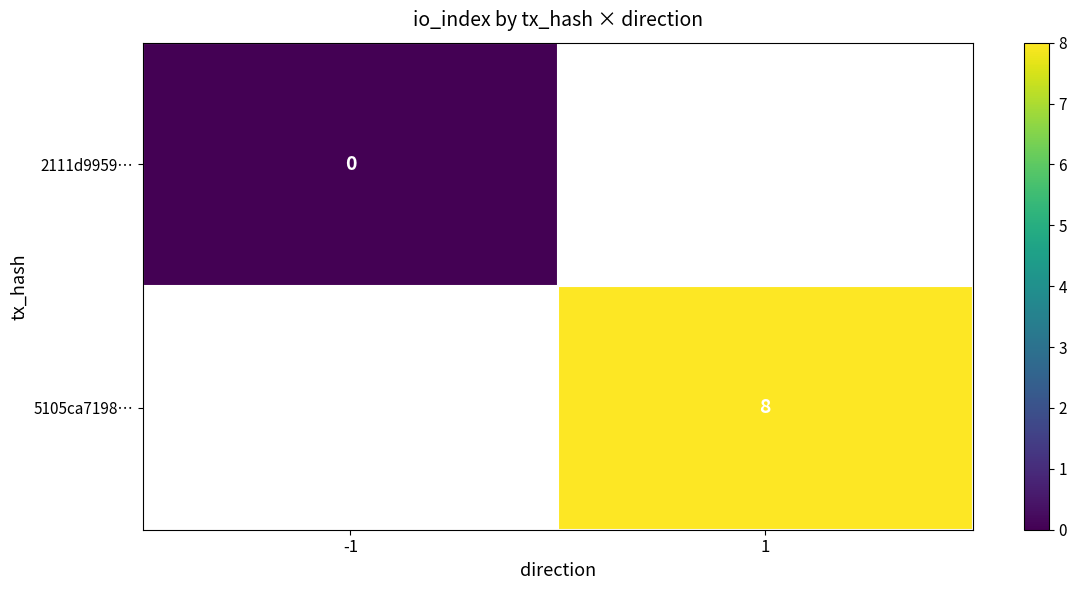

How many distinct data groups are displayed?

2